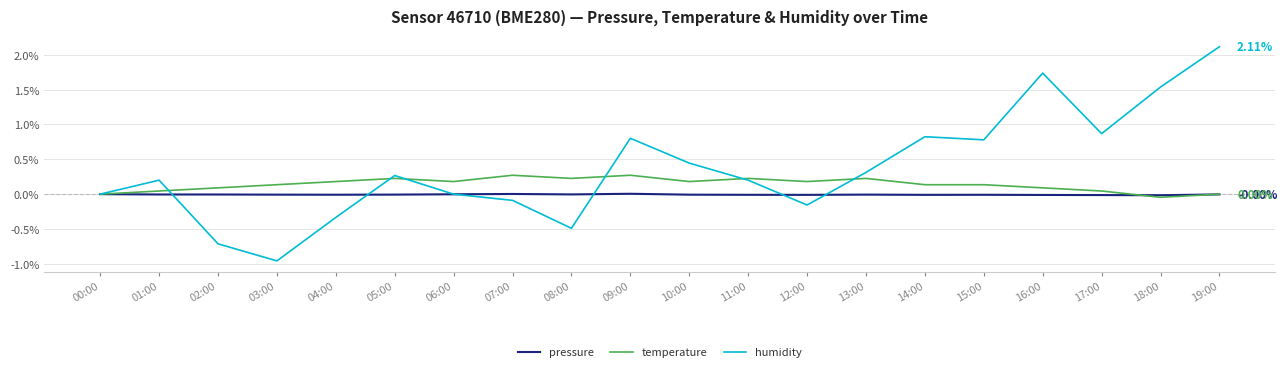

Which series has the largest range (max minus min)?

humidity